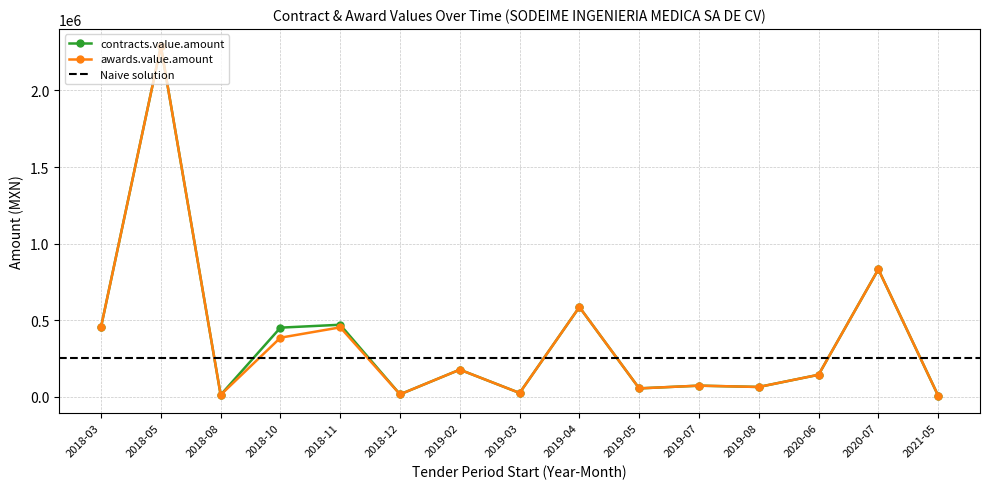

The value of awards.value.amount at 2019-02 is 118128.6. True or false?

False